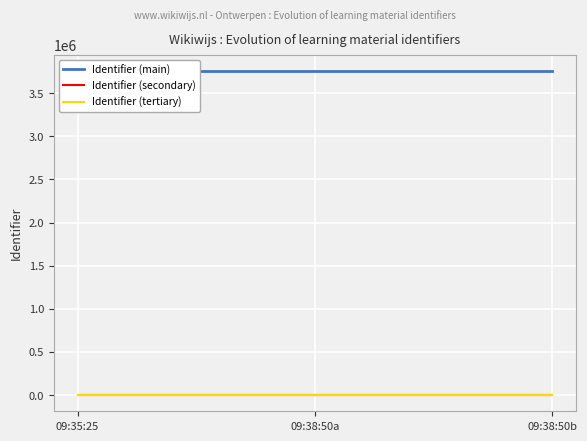

What is the label of the 2nd point from the left?

09:38:50a